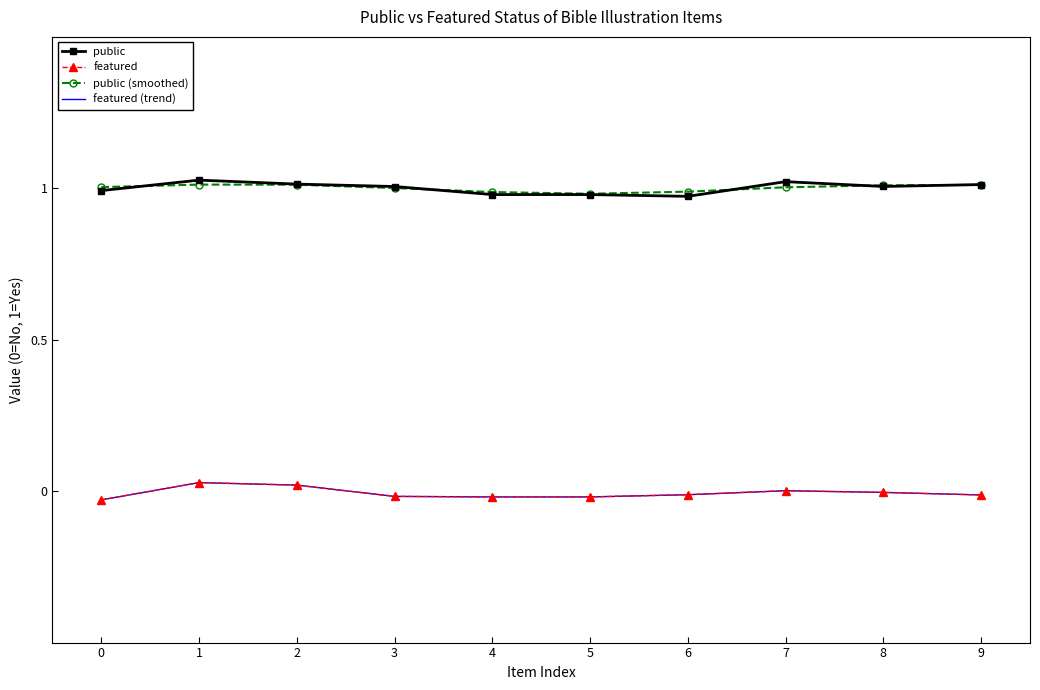

The value of public at 4 is 1.0. True or false?

True